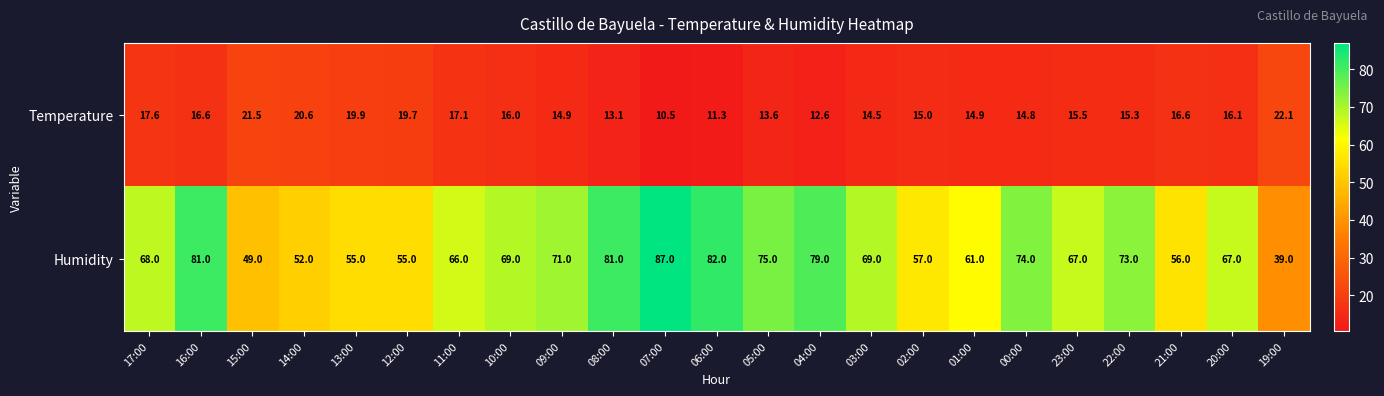

The value of Temperature at 07:00 is 15.9. True or false?

False